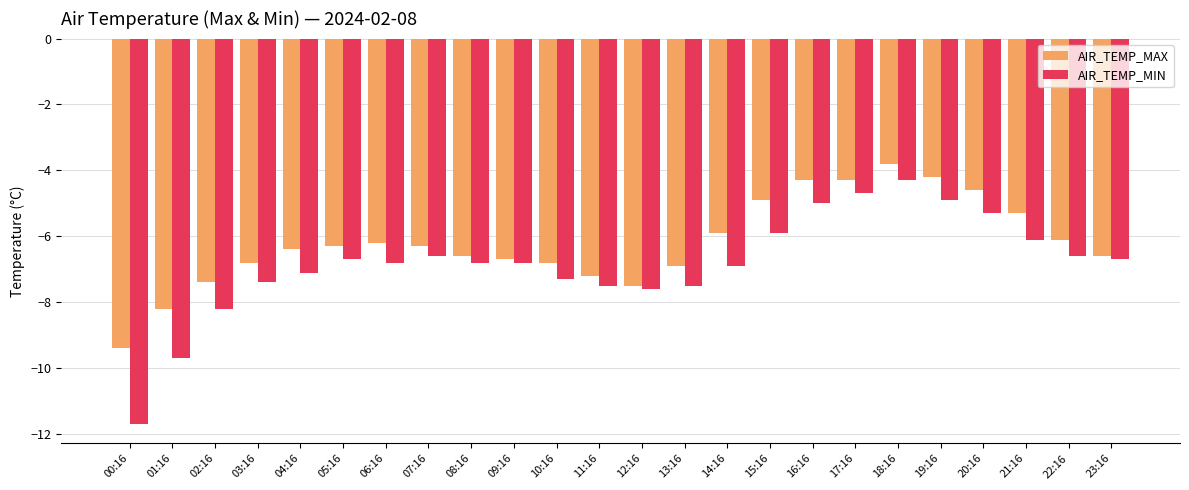

What is the greatest value displayed?

-3.8